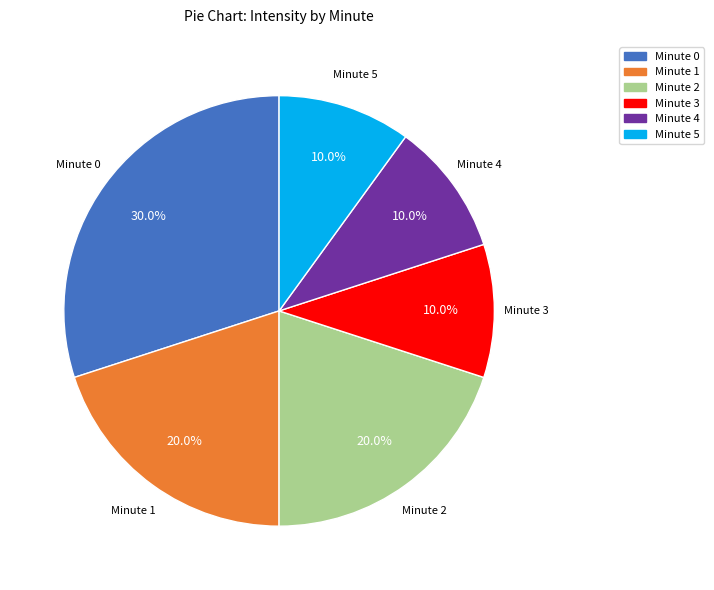

How many slices are in this pie chart?

6